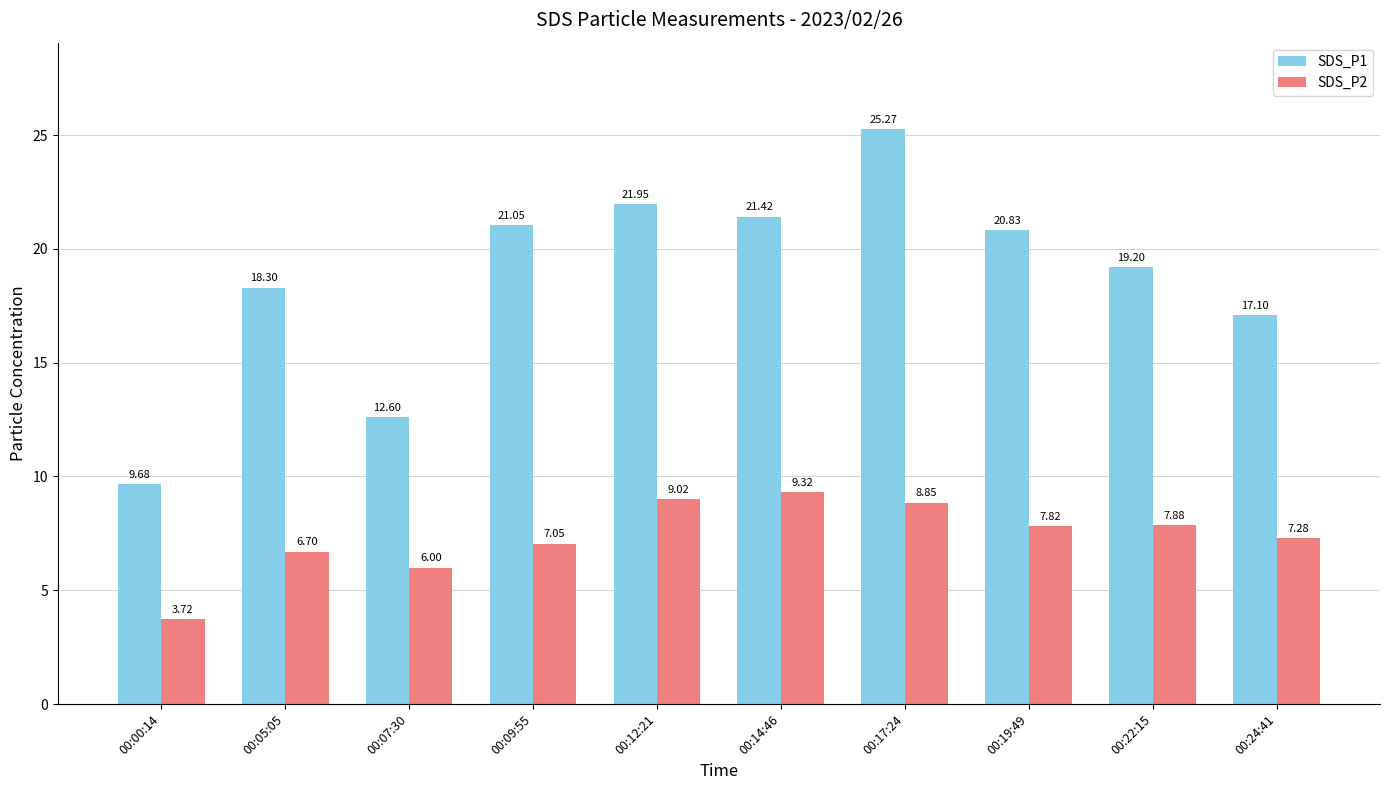

The value of SDS_P2 at 00:05:05 is 6.7. True or false?

True